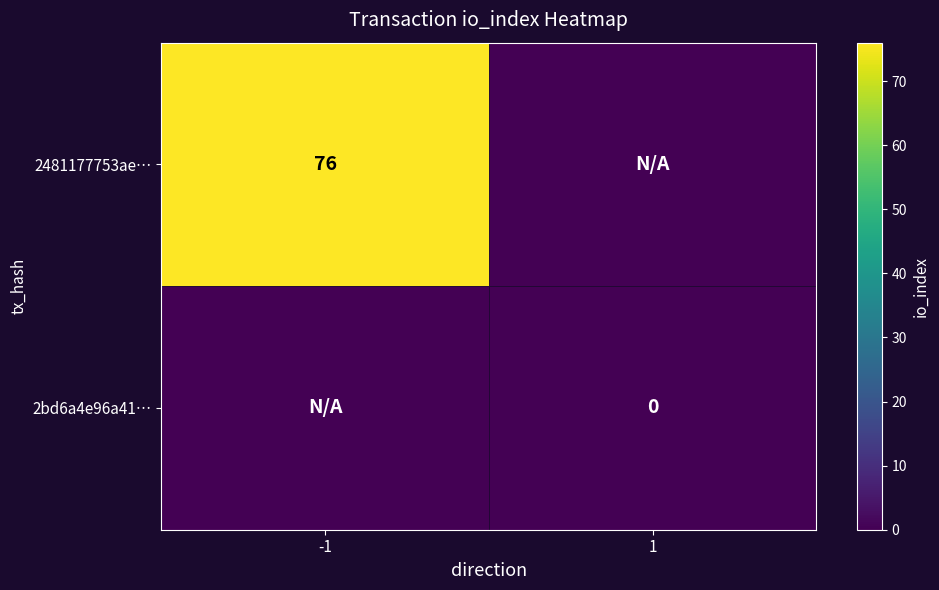

Is it true that 2481177753ae… equals 122 at -1?

False